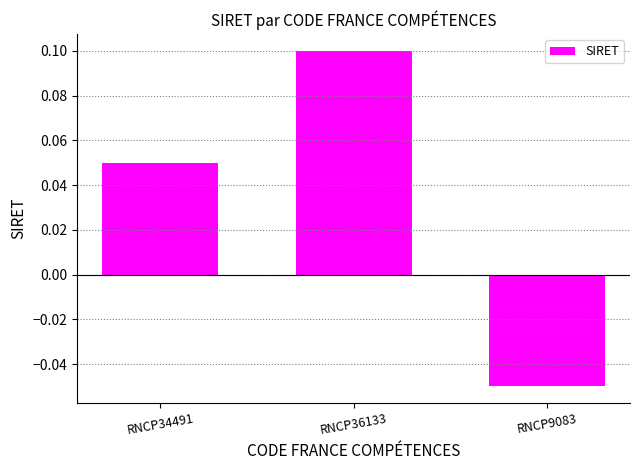

What is the label of the 3rd bar from the left?

RNCP9083